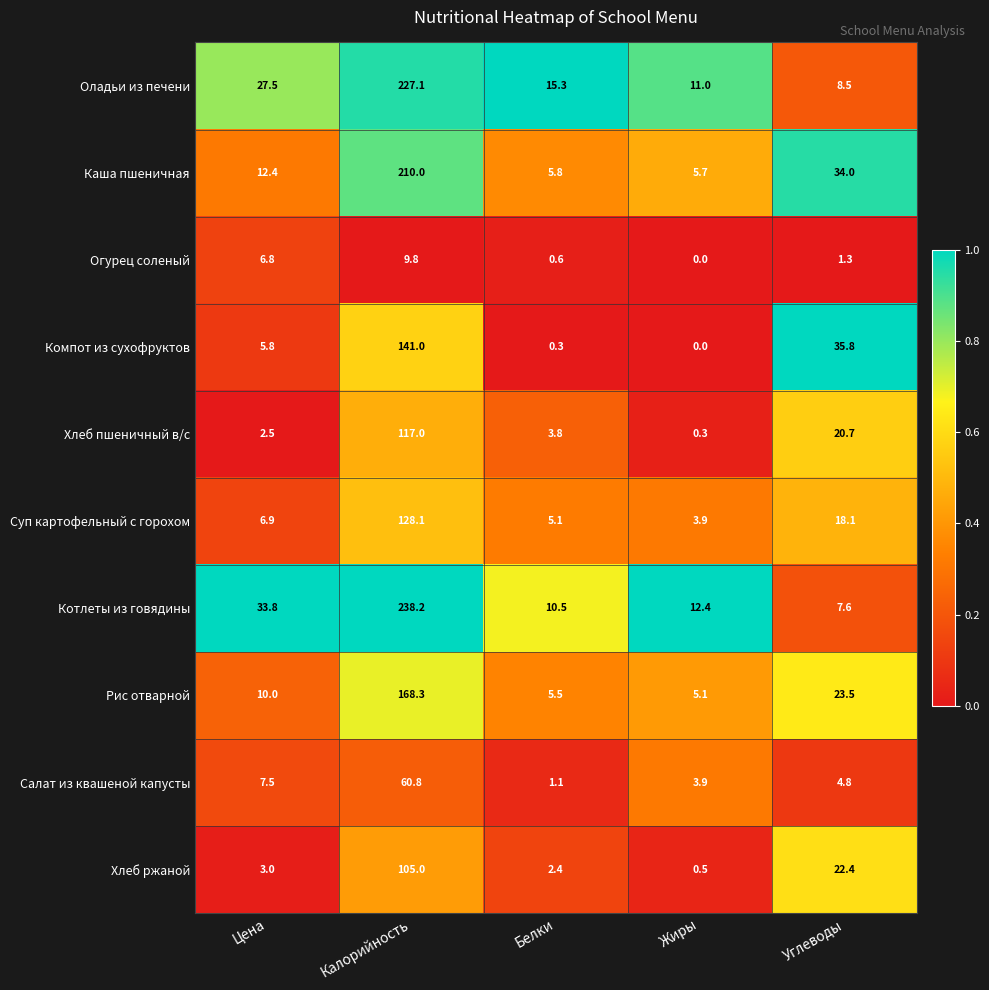

What is the difference between the maximum and minimum values in the Котлеты из говядины series?

230.6